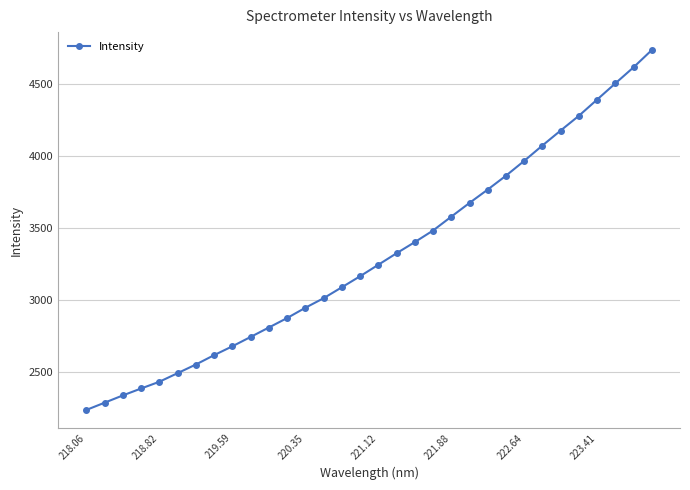

What is the average value?

3303.8